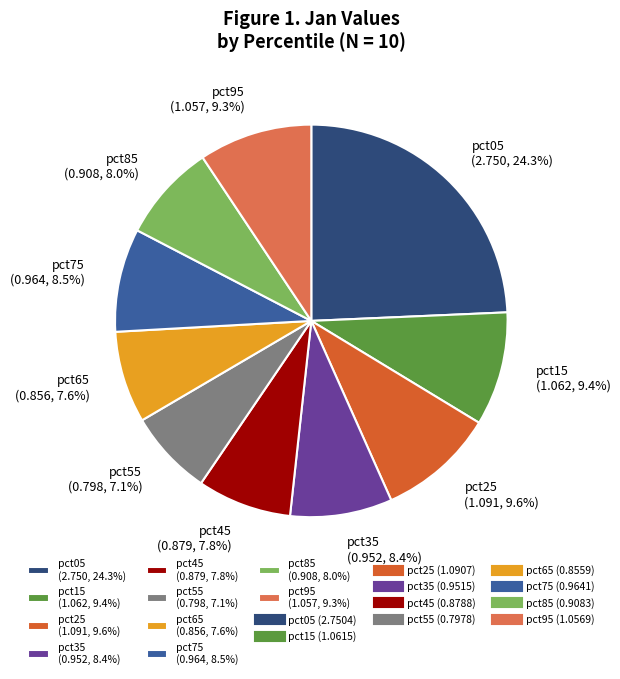

What is the smallest slice in the pie chart?

pct55